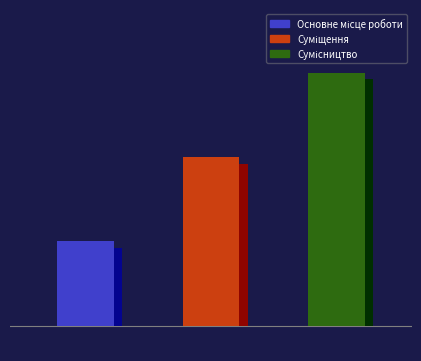

Approximately how many times larger is the value at Суміщення compared to Основне місце роботи?

2.0